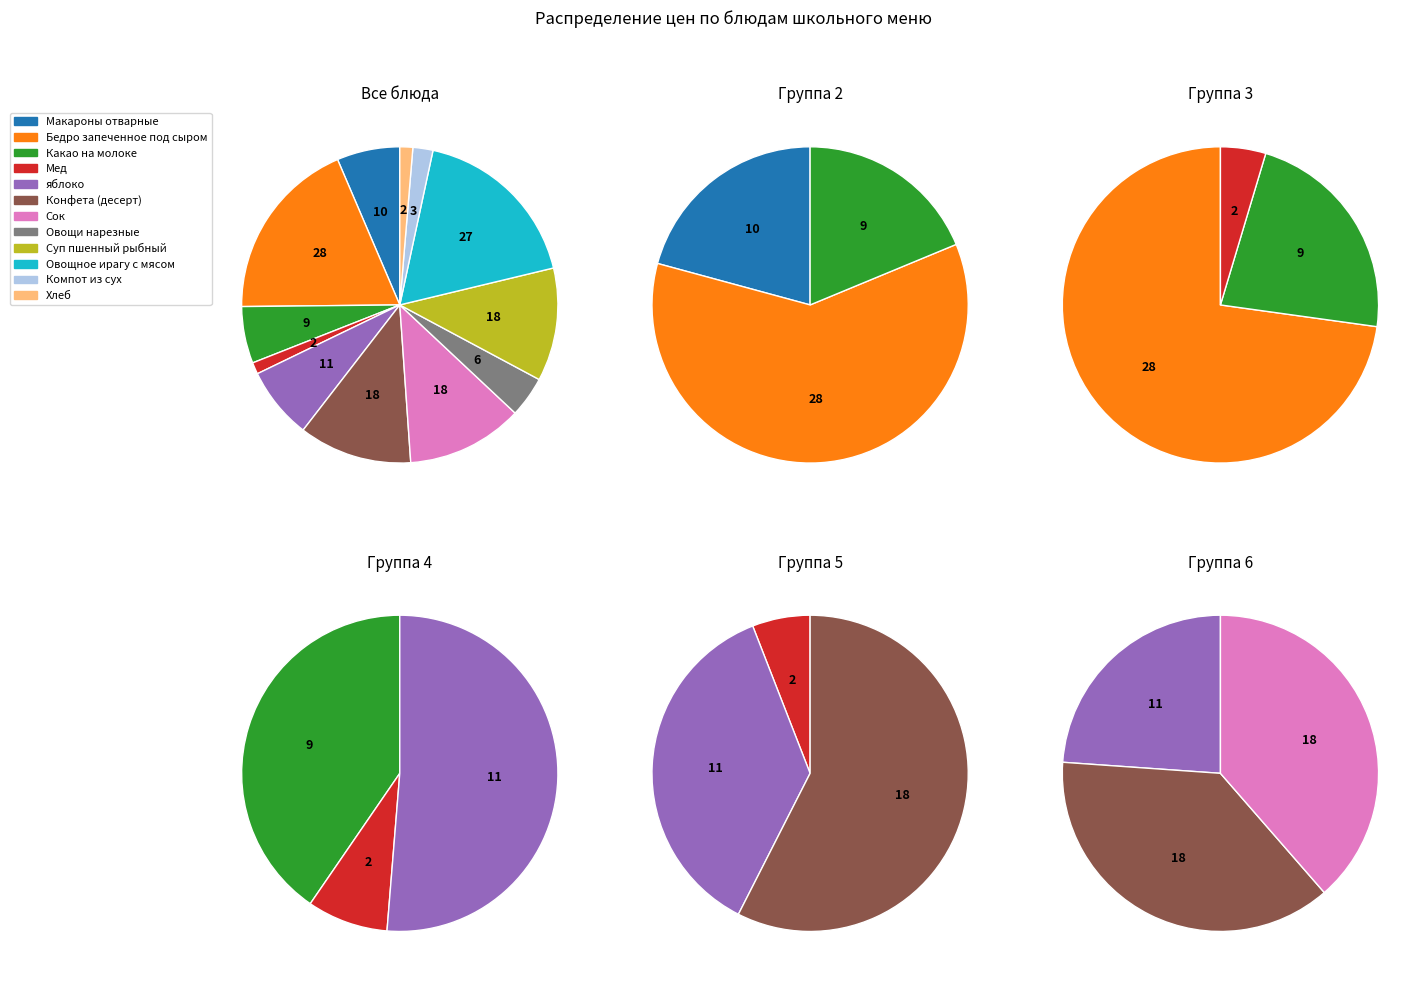

What is the change in value from яблоко to Хлеб?

-9.1